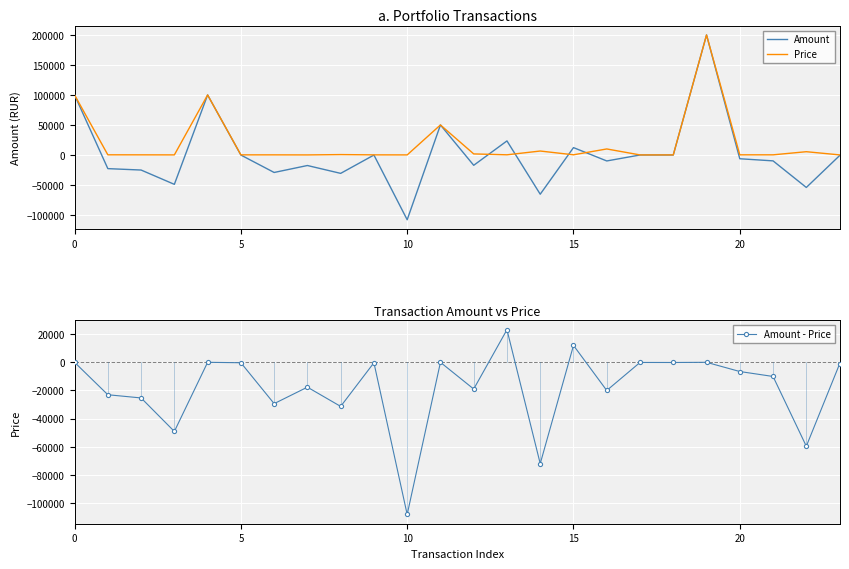

Is it true that Amount - Price equals -47499.3 at 10?

False